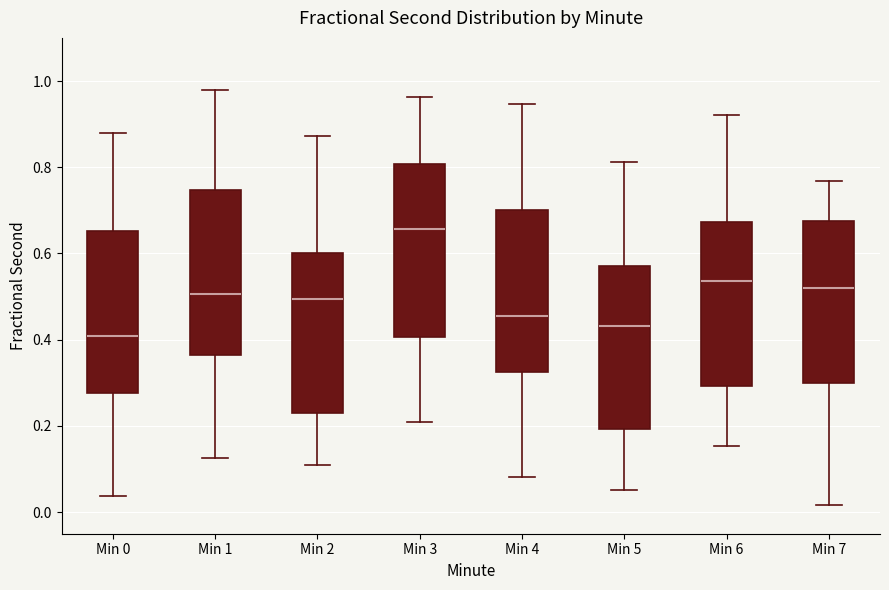

Which box has the highest median line?

Min 3